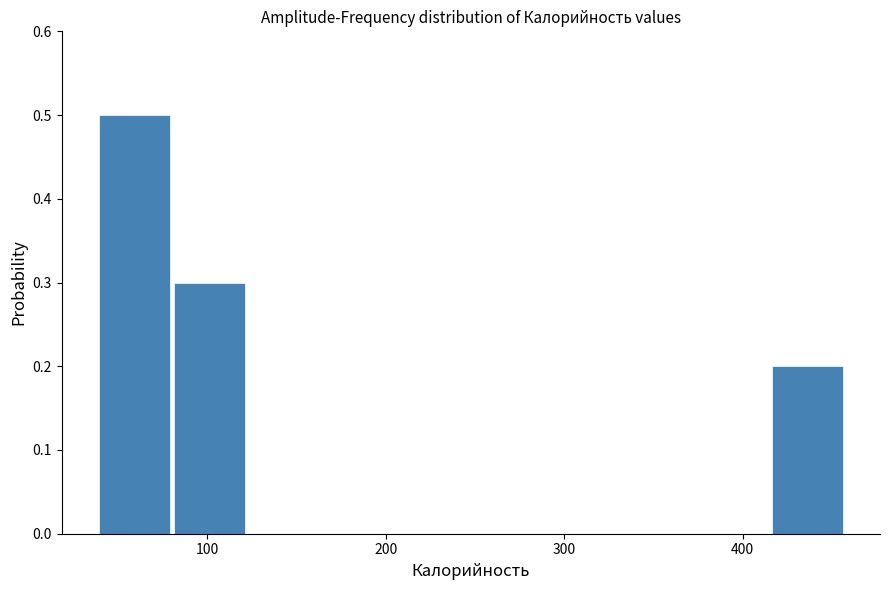

Which range on the x-axis has the tallest bar?

40 to 80